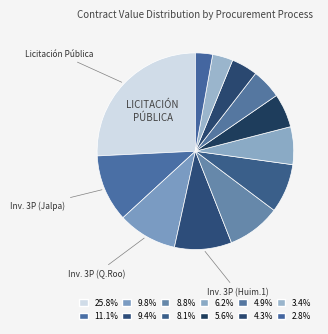

How many segments does this pie chart have?

12